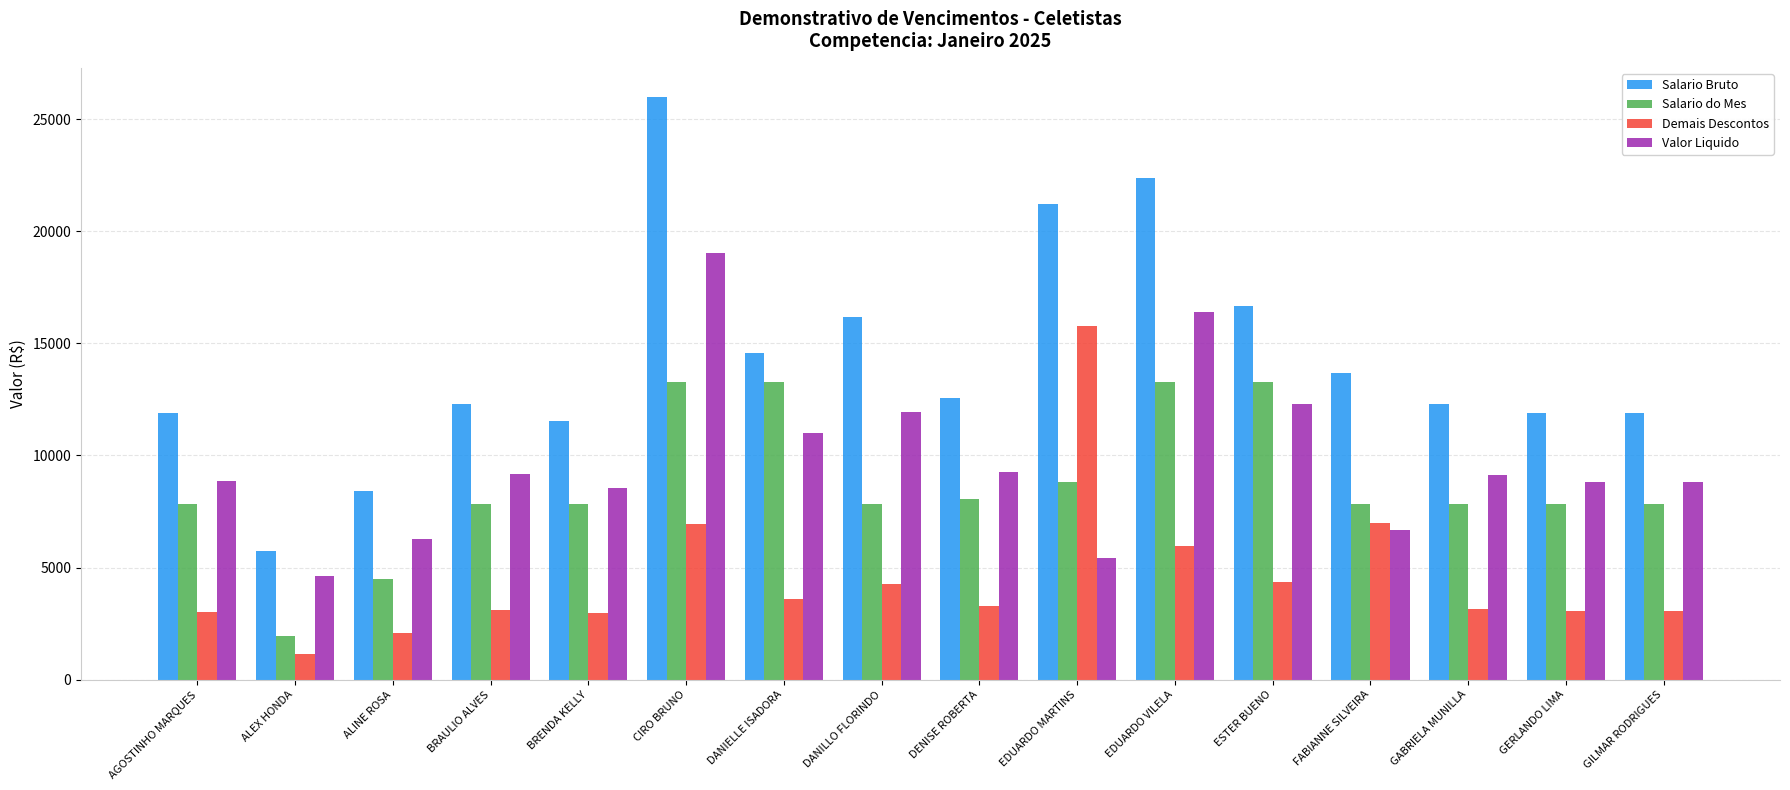

Are the bars grouped side by side (vs. stacked)?

Yes